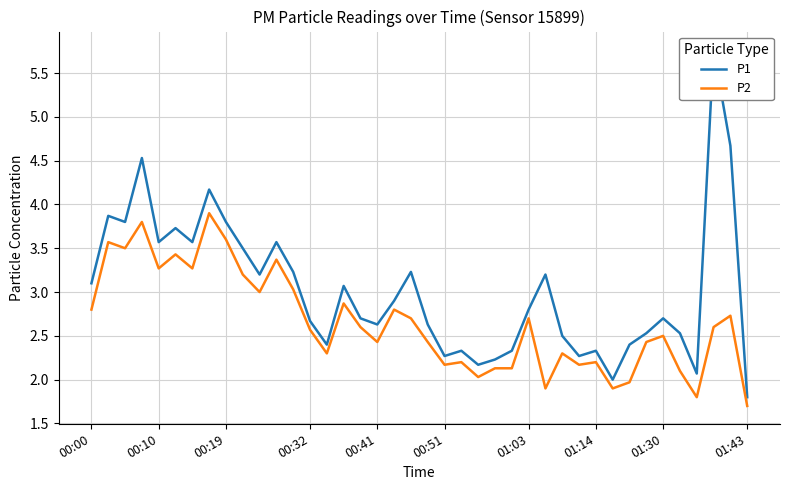

The value of P2 at 01:30 is 2.5. True or false?

True